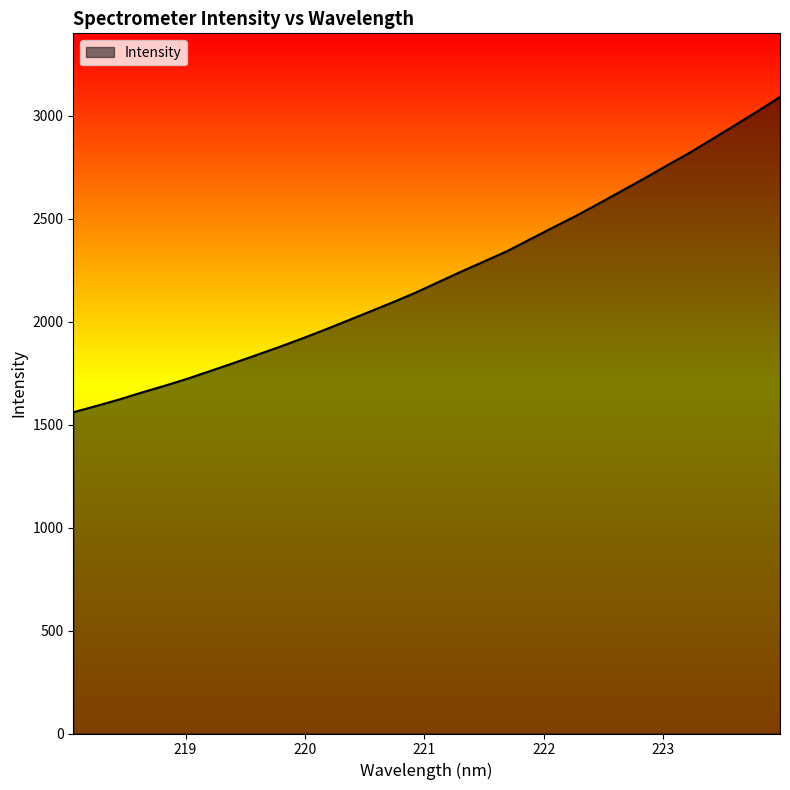

Reading right to left, what are all the values shown in this chart?

3092.1	3021.4	2953.5	2886.0	2819.1	2757.2	2693.9	2632.7	2571.9	2512.0	2456.2	2399.1	2342.1	2292.8	2243.5	2192.6	2141.4	2094.6	2049.5	2004.9	1960.4	1917.6	1876.7	1837.3	1798.7	1760.9	1723.5	1688.9	1656.6	1622.0	1591.0	1560.4